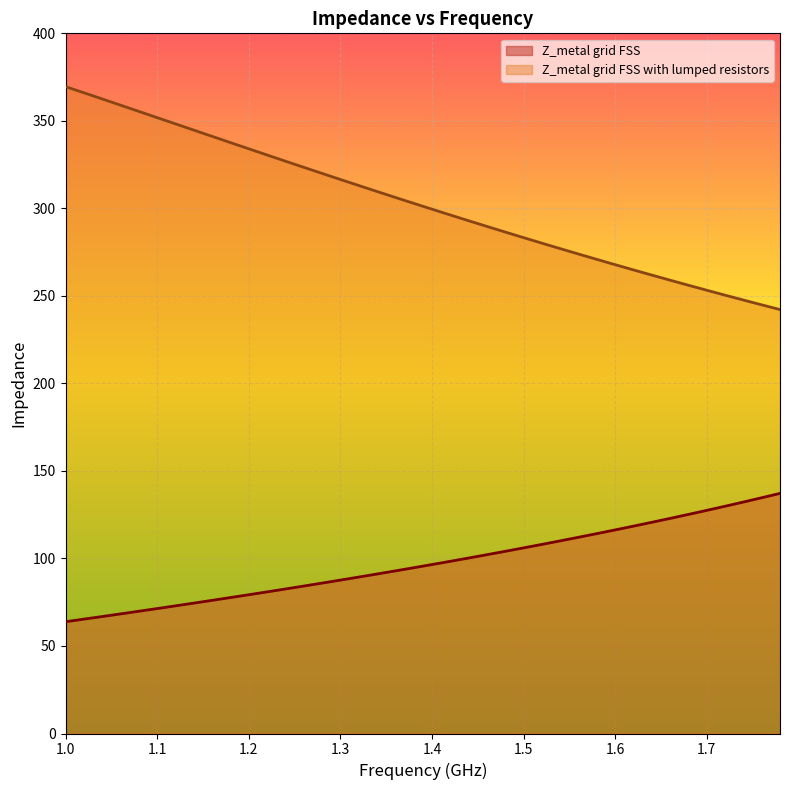

What is the difference between the maximum and minimum values in the Z_metal grid FSS series?

73.3